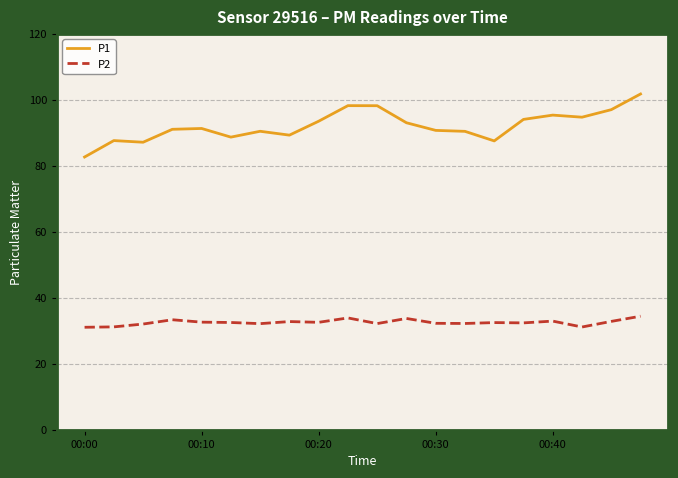

At how many categories does at least one series exceed 33?

20